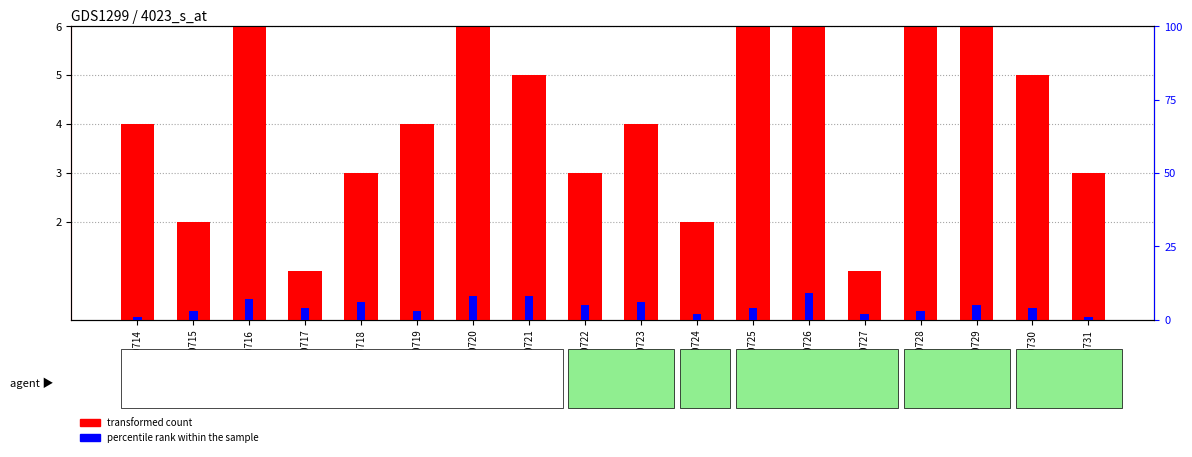

At how many categories does at least one series exceed 3?

14